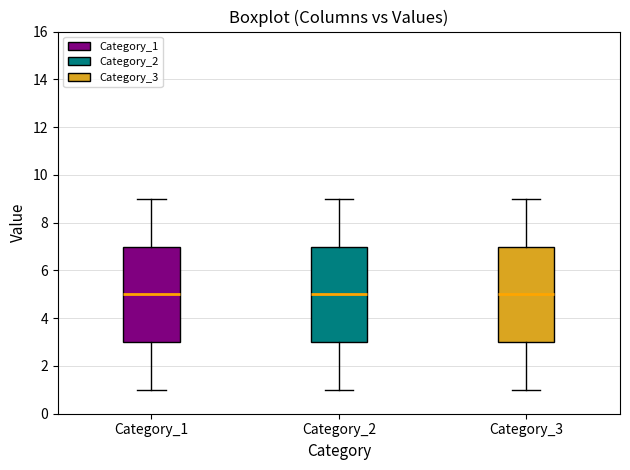

Where does the median line of the box for Category_3 sit on the y-axis? The values are not printed on the chart, so give them approximately, as read against the axis.

5